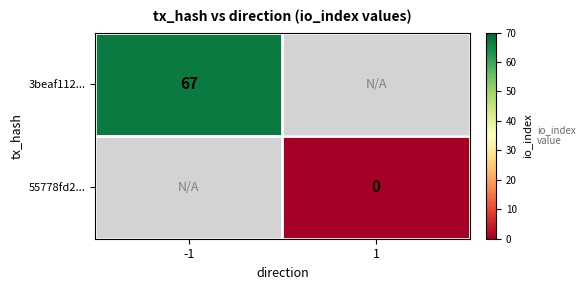

List the series in order of their peak value, highest first.

3beaf112..., 55778fd2...